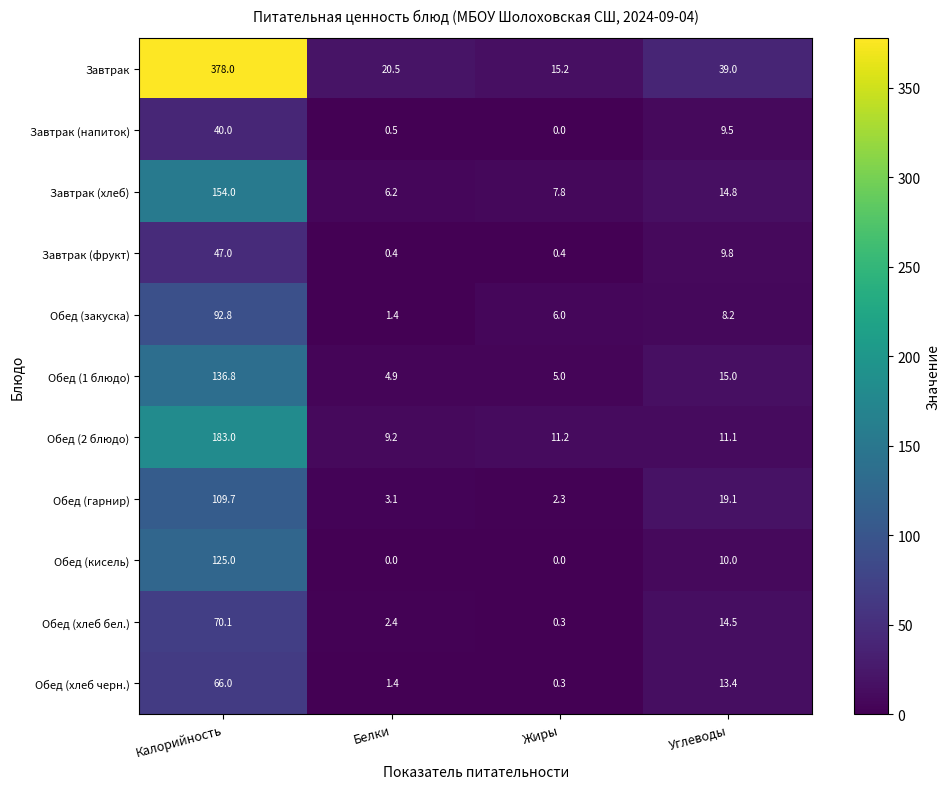

How many data points in Обед (хлеб черн.) are less than 13?

2